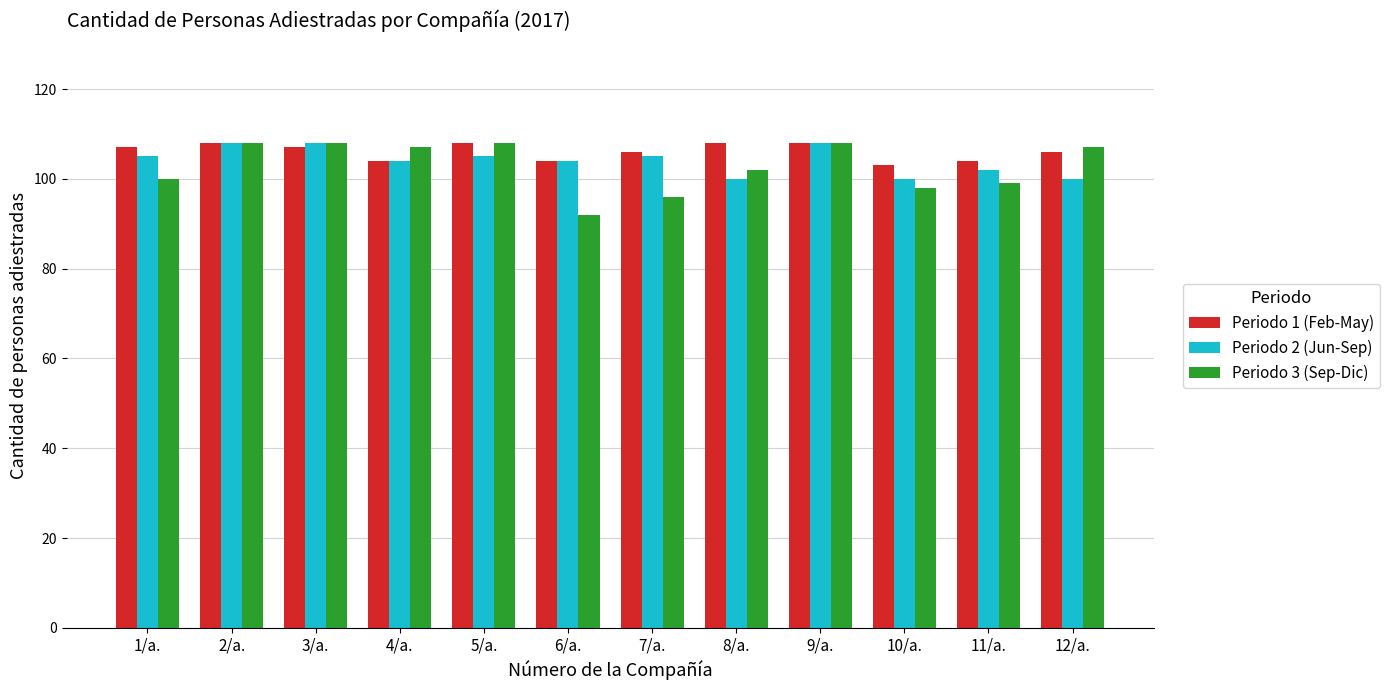

What is the total value across all series at 12/a.?

313